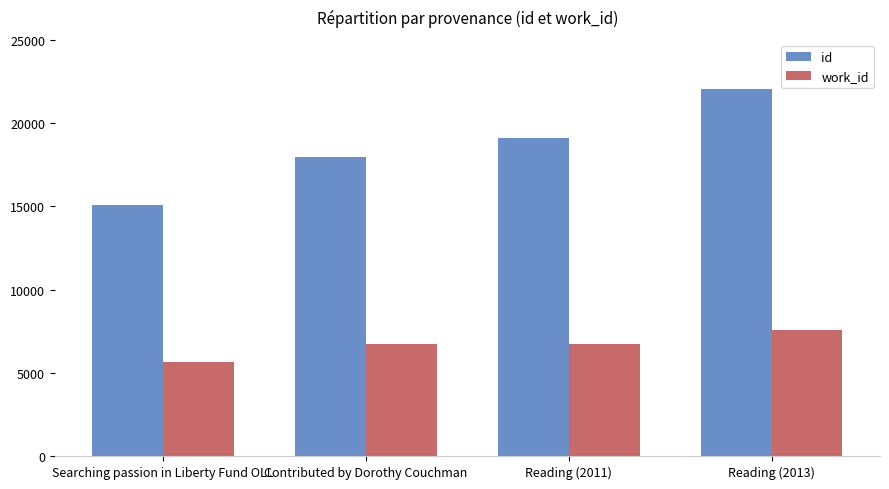

True or false: work_id has a value of 6753 at Contributed by Dorothy Couchman.

True